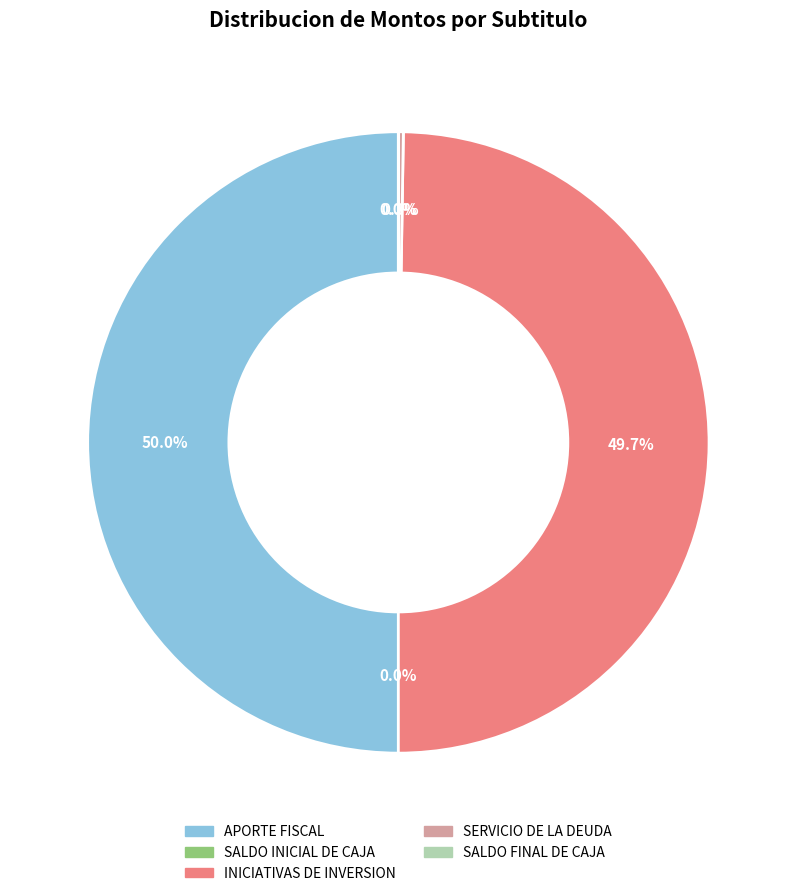

What is the total percentage of INICIATIVAS DE INVERSION and APORTE FISCAL?

99.7%